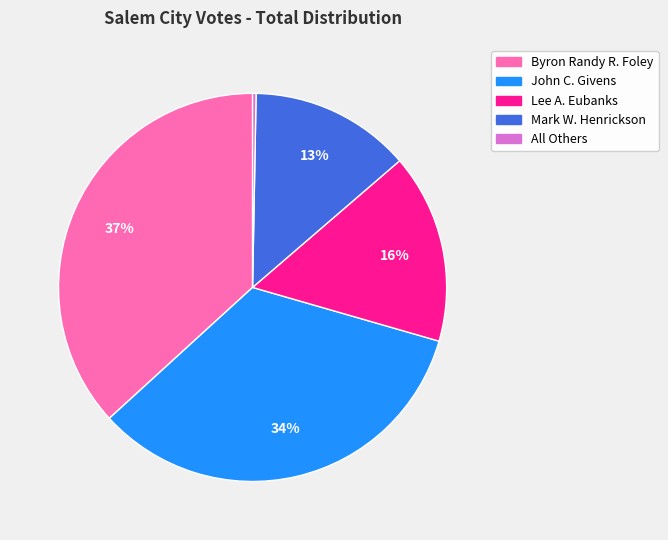

To the nearest percent, what is the difference between the Byron Randy R. Foley and Lee A. Eubanks slice percentages?

21%